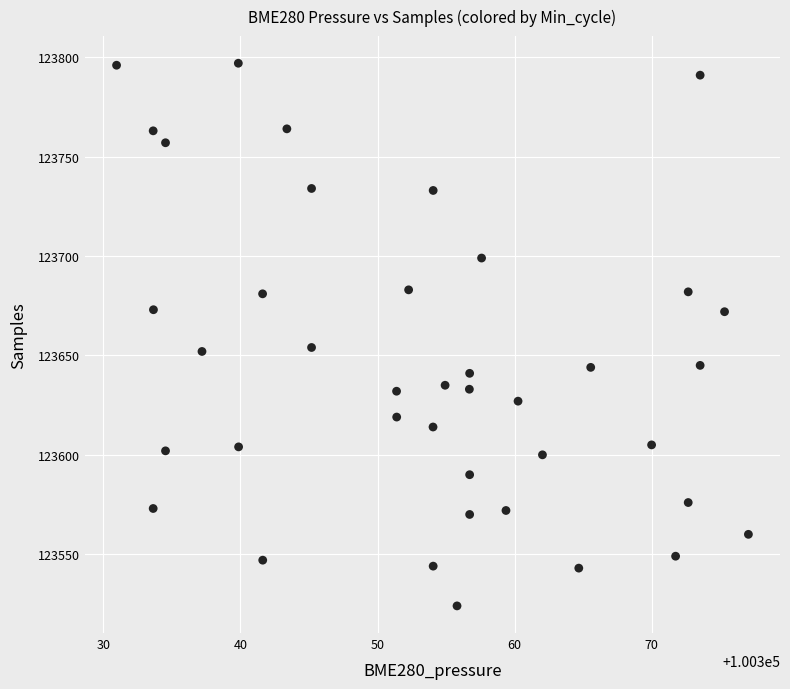

What is the range of Y values (max minus min)?

273